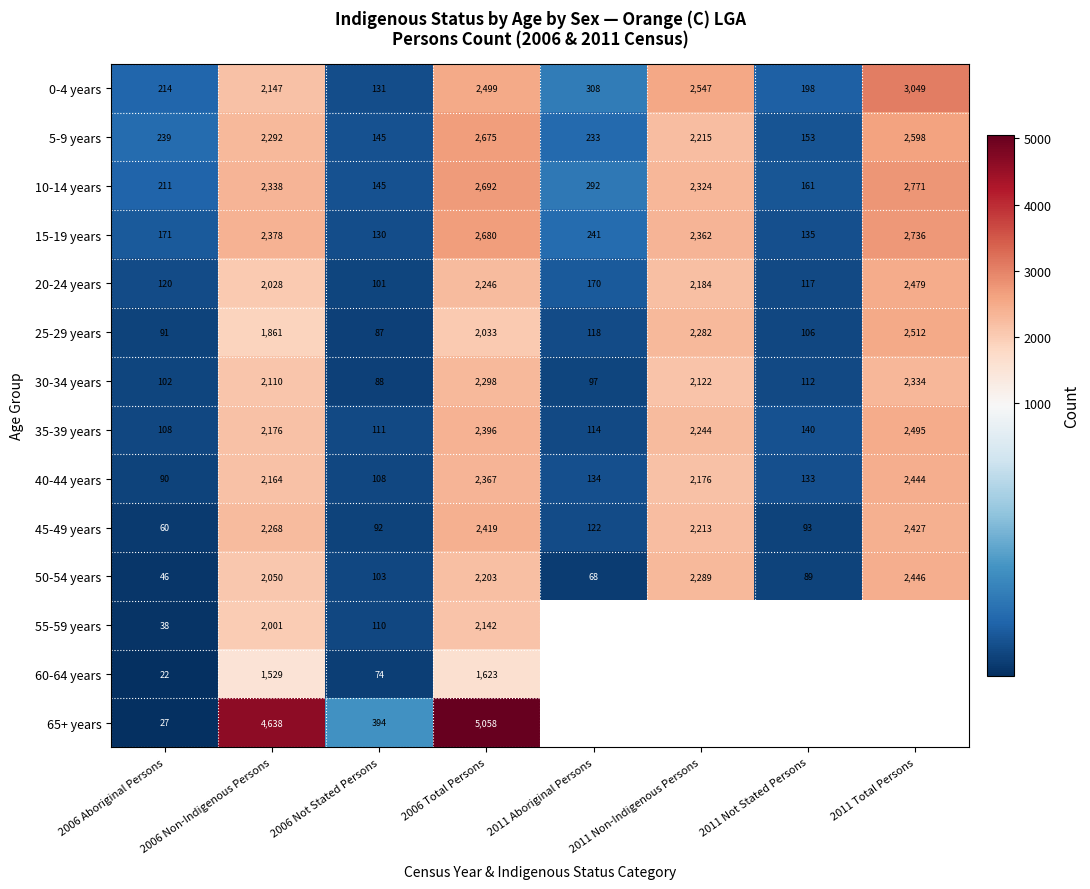

Is it true that 35-39 years equals 108 at 2006 Aboriginal Persons?

True